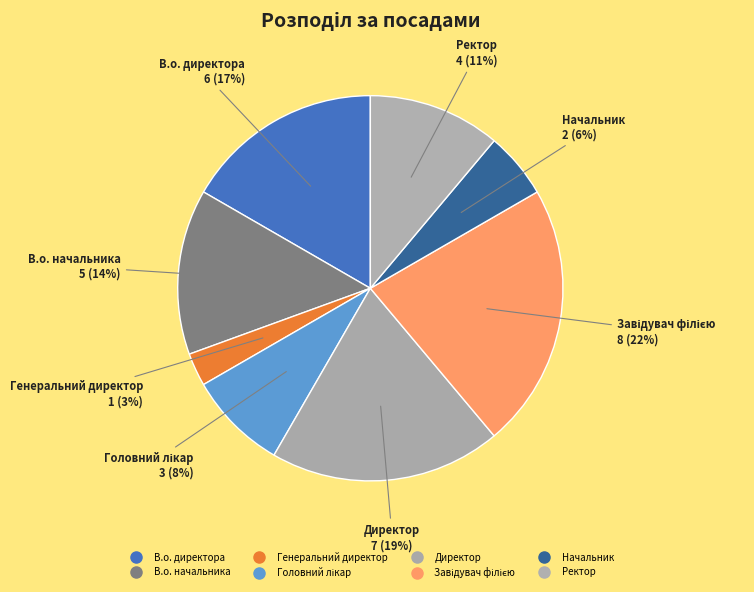

Which category has the smallest portion of the pie?

Генеральний директор